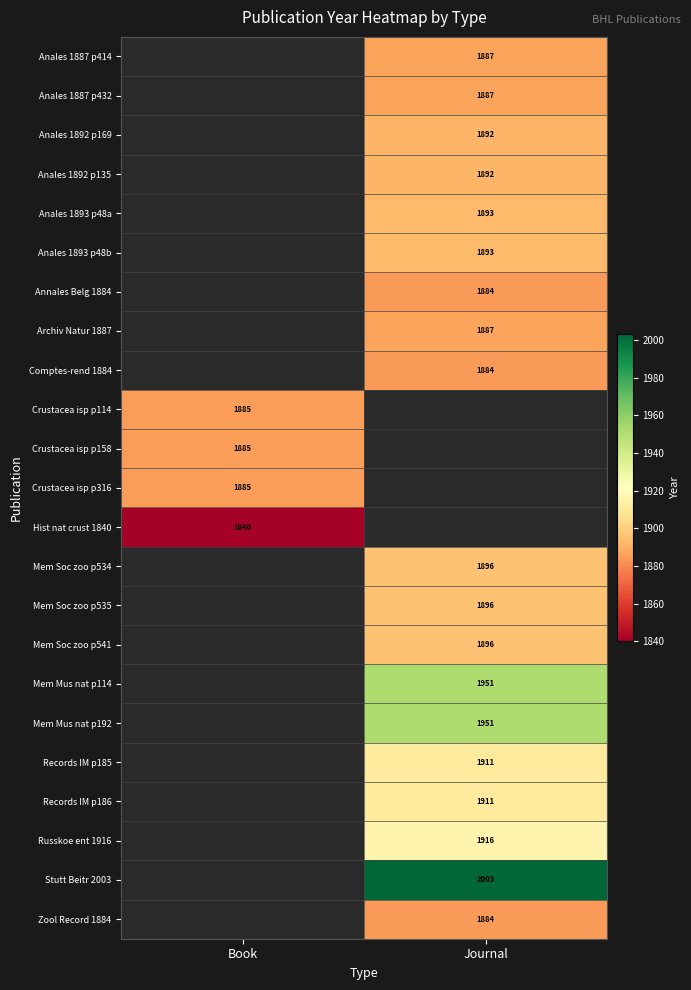

Is it true that Mem Mus nat p192 equals 1951 at Journal?

True